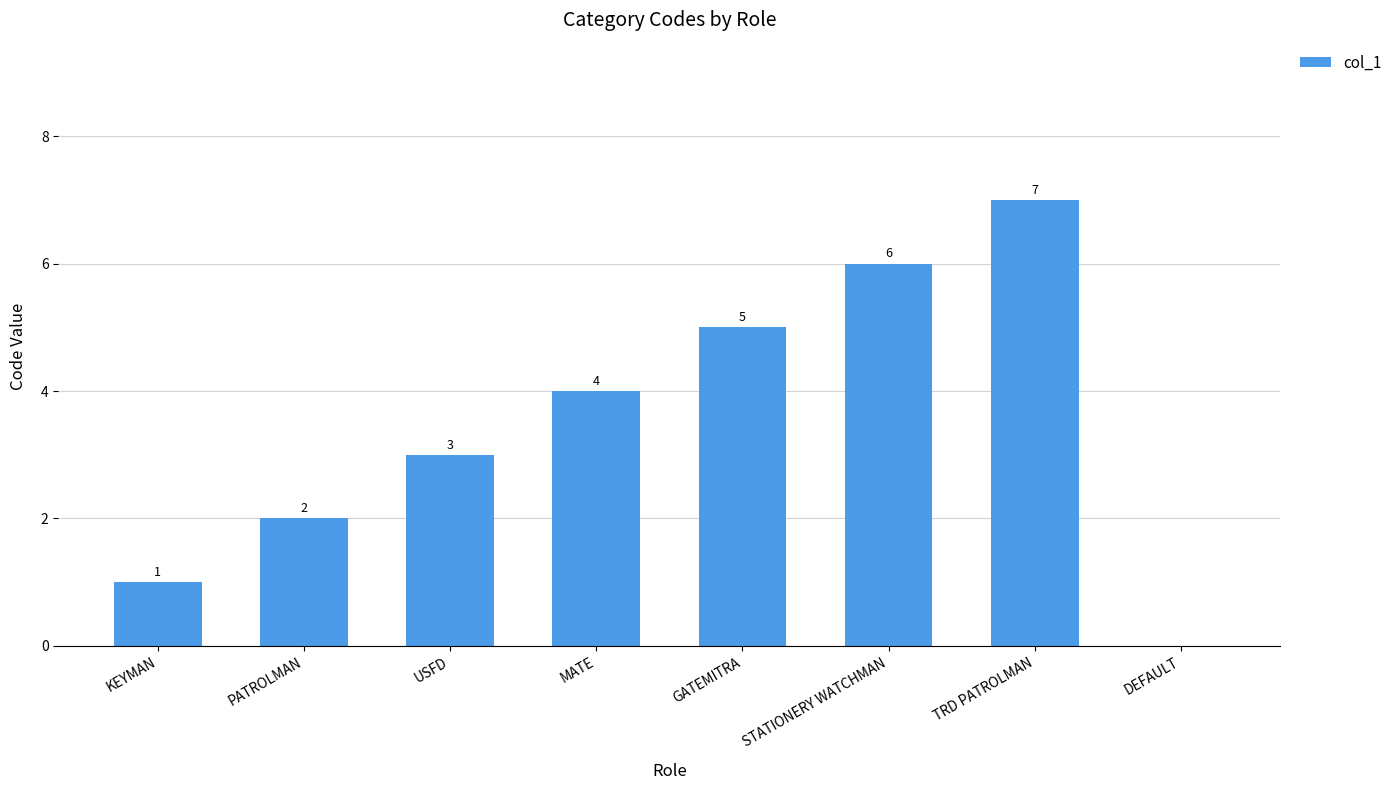

What is the sum of the values at MATE and KEYMAN?

5